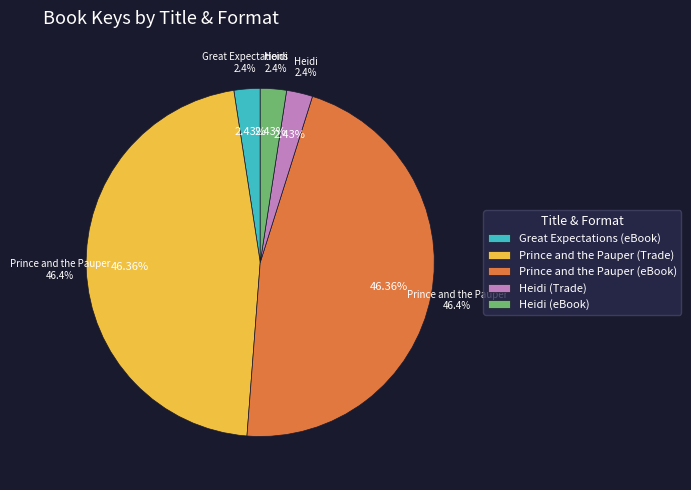

How many segments does this pie chart have?

5